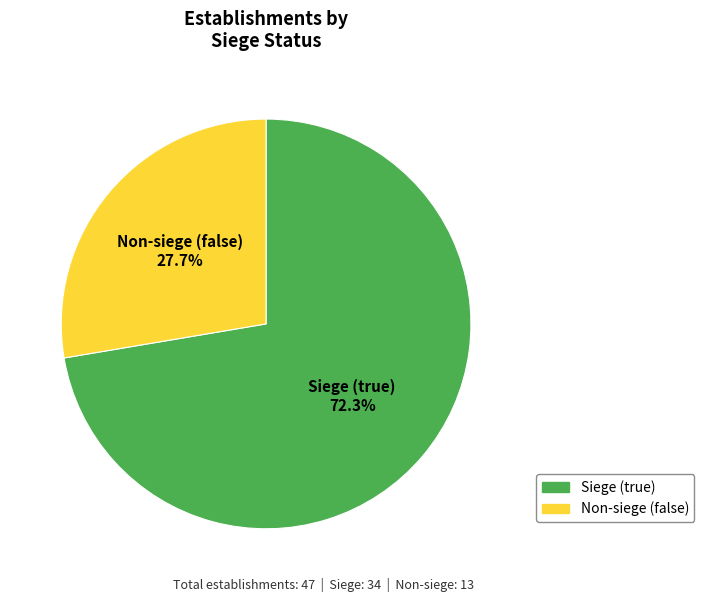

Is there any slice that represents more than half of the pie?

Yes